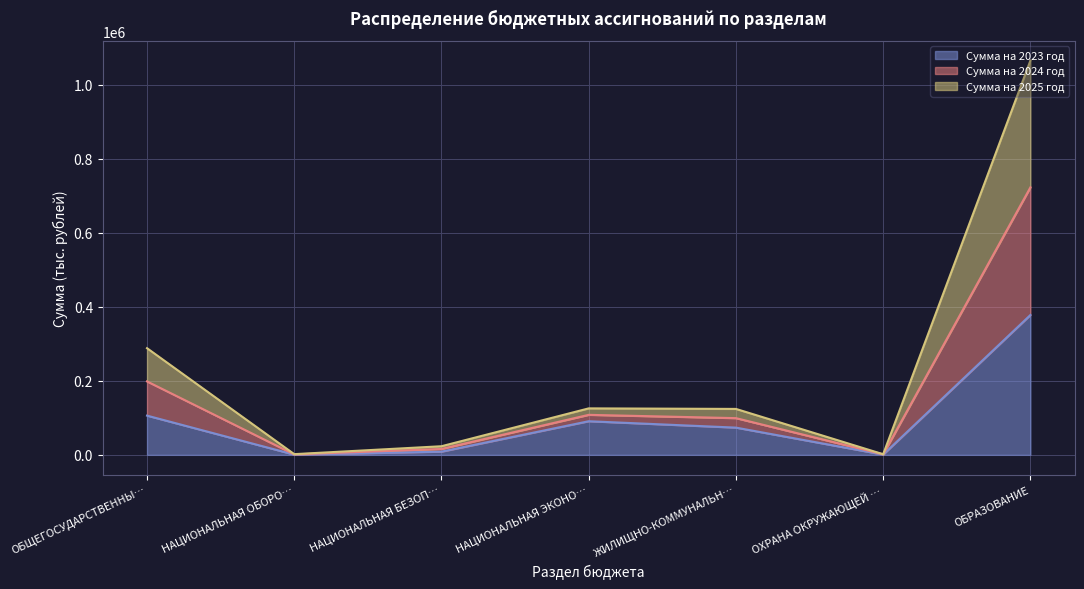

What is the maximum value for Сумма на 2023 год?

378115.0